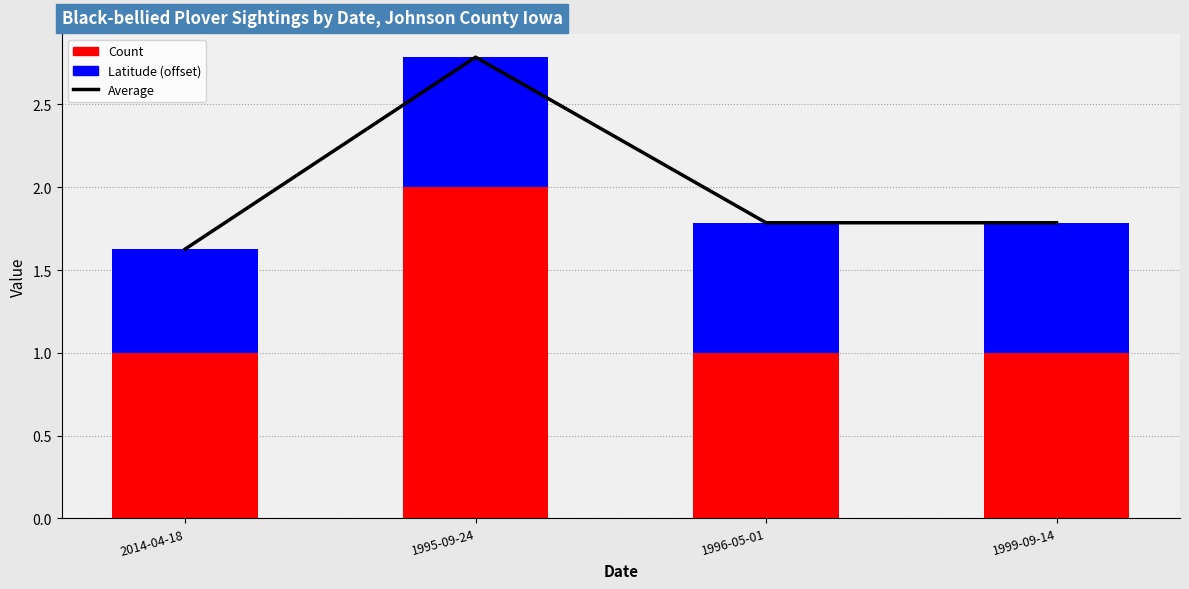

Are the bars horizontal?

No